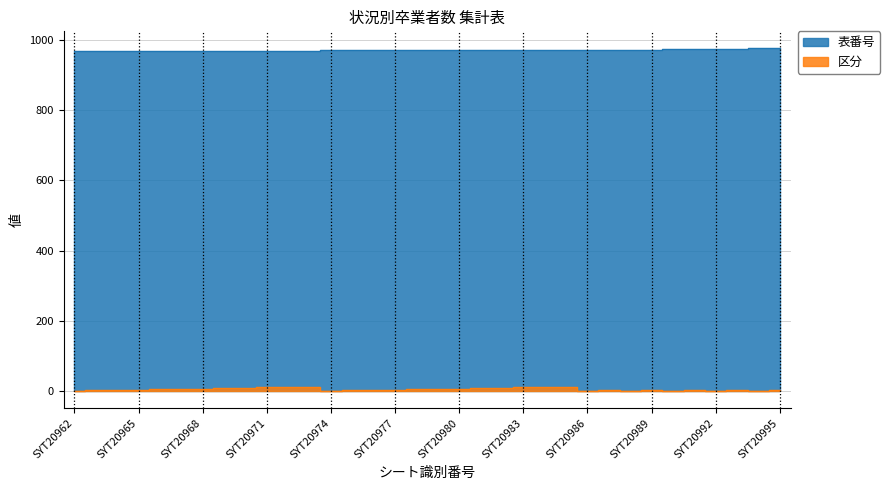

Where does the 区分 series first go above 4?

SYT20966